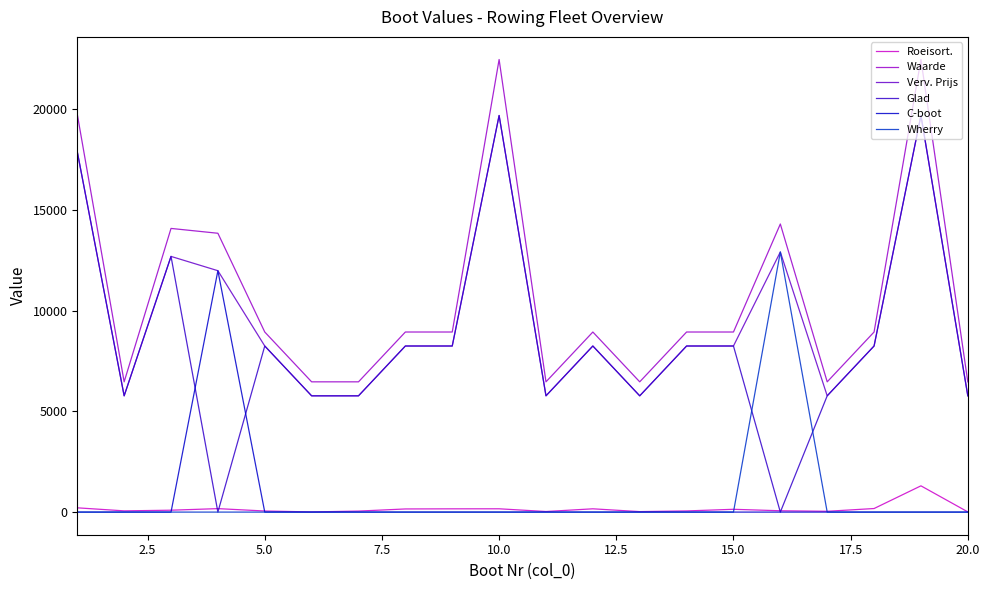

How many times do Glad and Roeisort. cross each other?

4